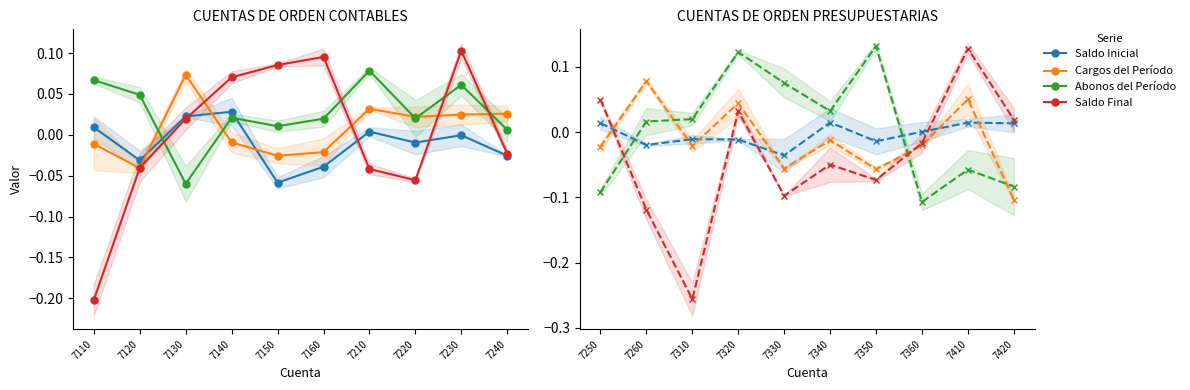

Count the number of data series in this chart.

4